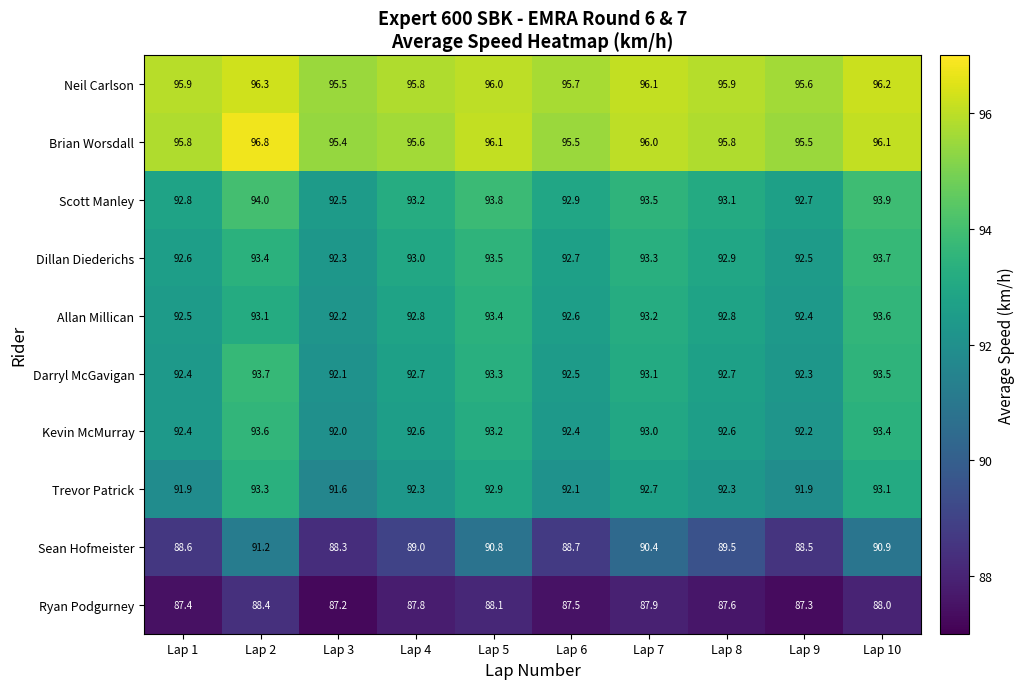

Rank the series at Lap 4 from highest to lowest value.

Neil Carlson, Brian Worsdall, Scott Manley, Dillan Diederichs, Allan Millican, Darryl McGavigan, Kevin McMurray, Trevor Patrick, Sean Hofmeister, Ryan Podgurney